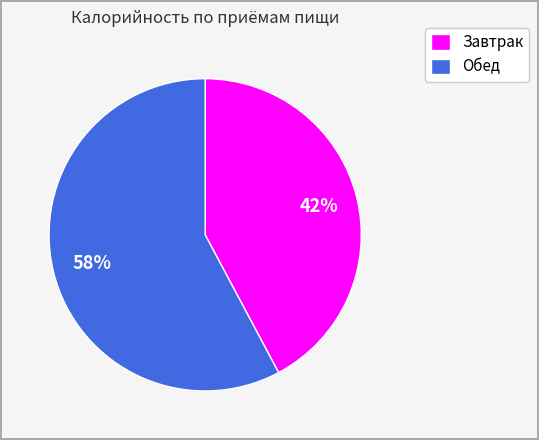

How many slices are in this pie chart?

2